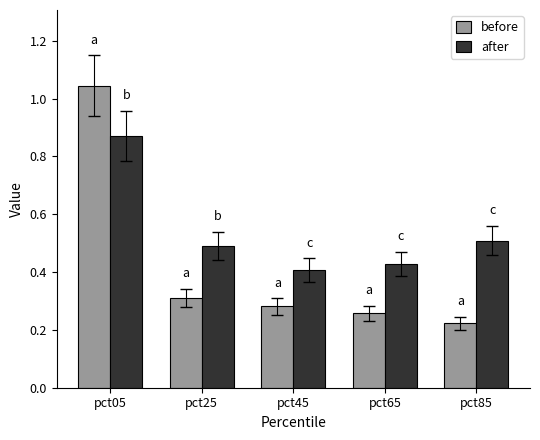

The after series shows 0.4 at pct45. True or false?

True